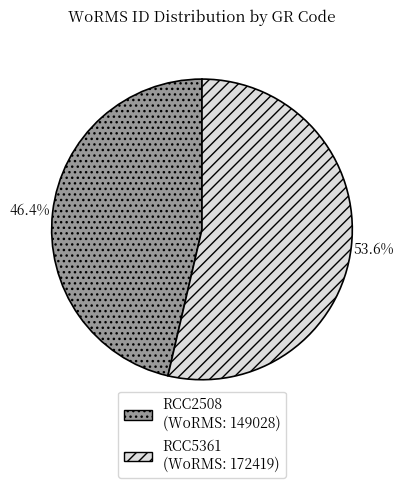

What is the ratio of the value at RCC2508 to the value at RCC5361?

0.9